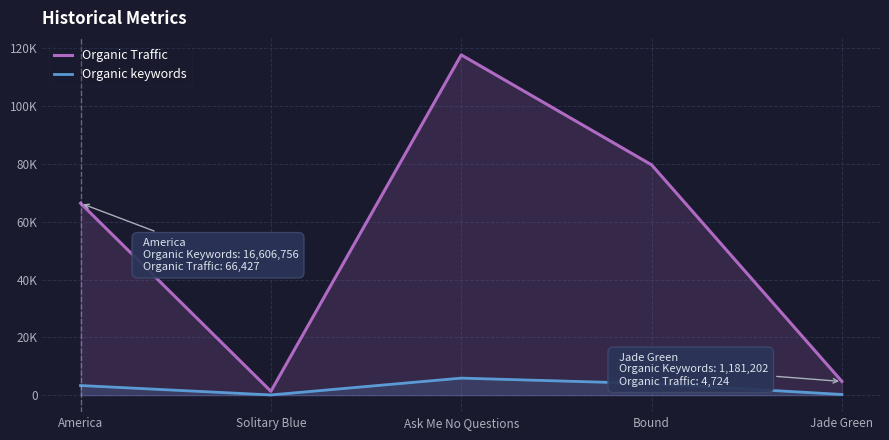

At which category is the sum across all series the highest?

Ask Me No Questions